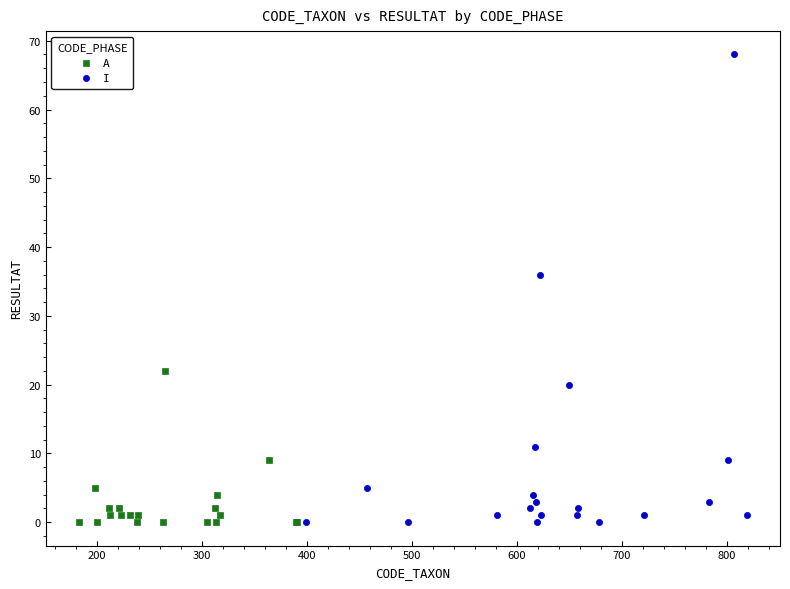

Which series contains the highest Y value?

I